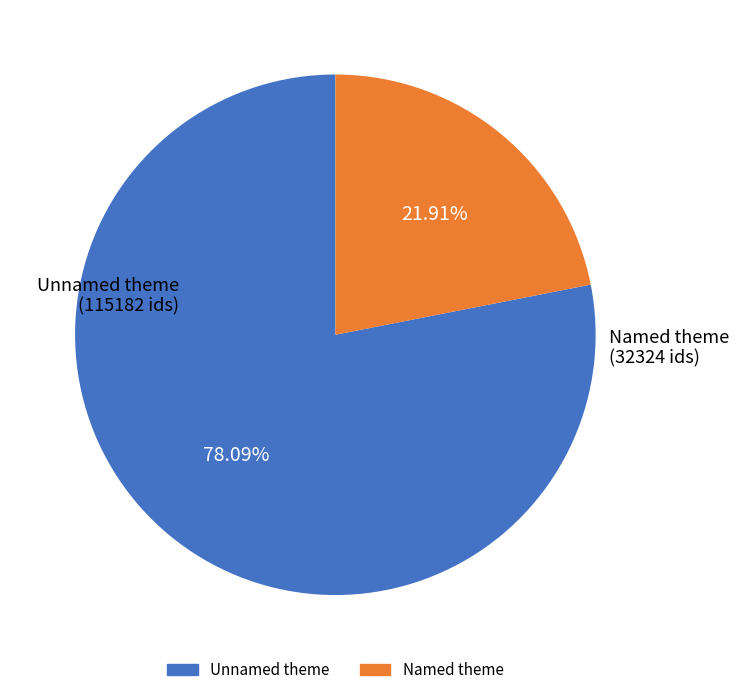

Is there a majority slice in this chart?

Yes